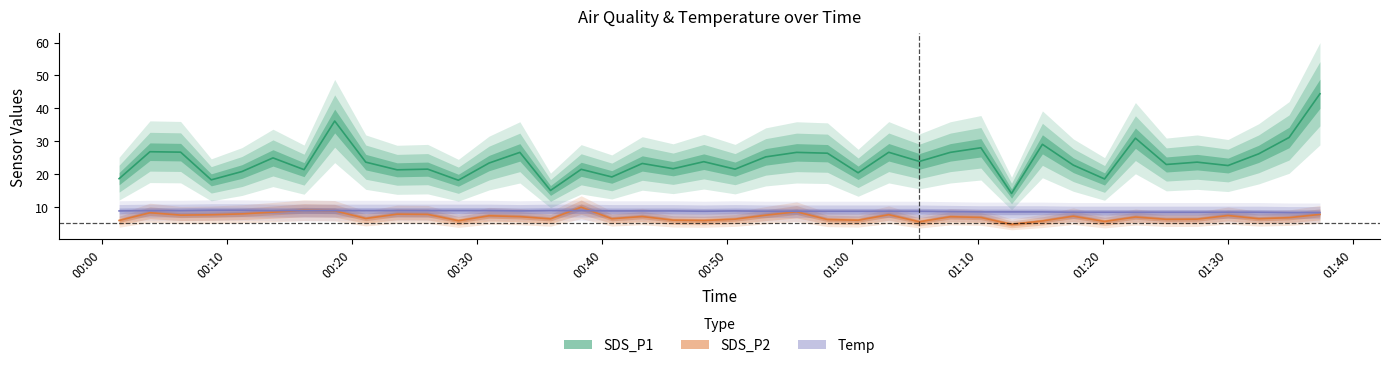

Which series has the largest total across all categories?

SDS_P1